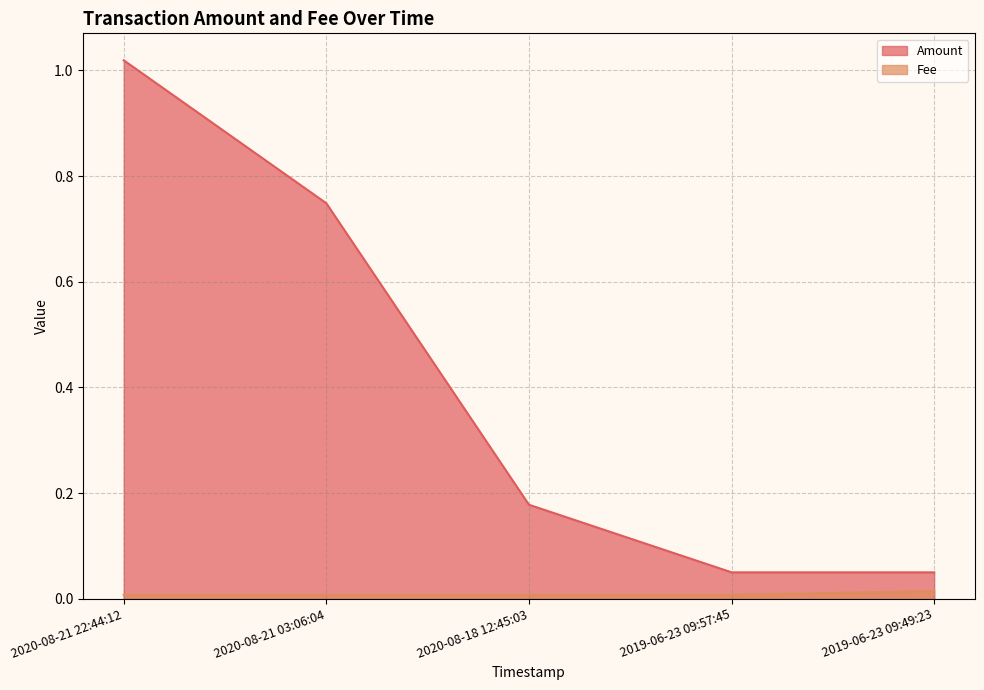

Reading left to right, extract all data points from this chart.

Amount: 1.0	0.7	0.2	0.1	0.1
Fee: 0.0	0.0	0.0	0.0	0.0